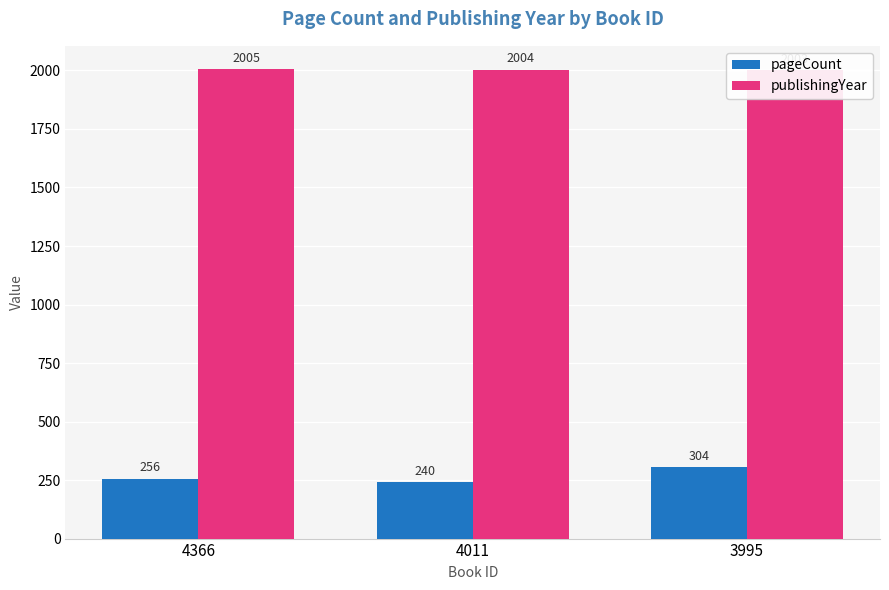

Reading left to right, list all the values displayed in this chart.

pageCount: 4366=256	4011=240	3995=304
publishingYear: 4366=2005	4011=2004	3995=2003